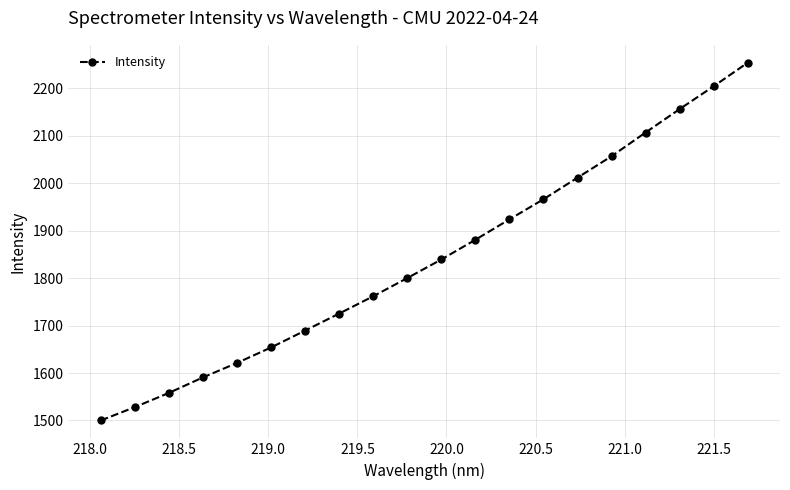

What is the difference between the second highest and minimum values?

704.3